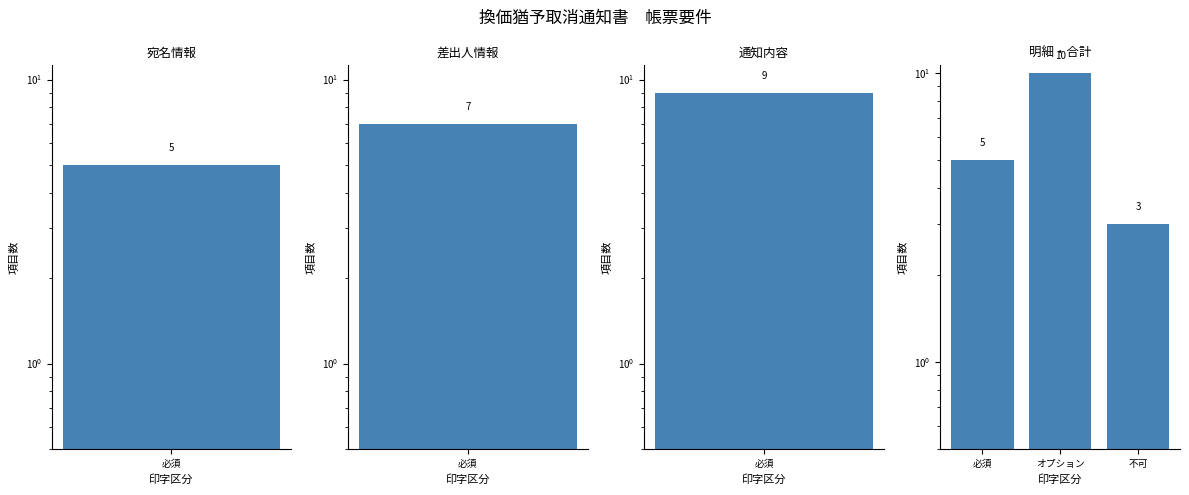

The chart shows a value of 10 at オプション. True or false?

True